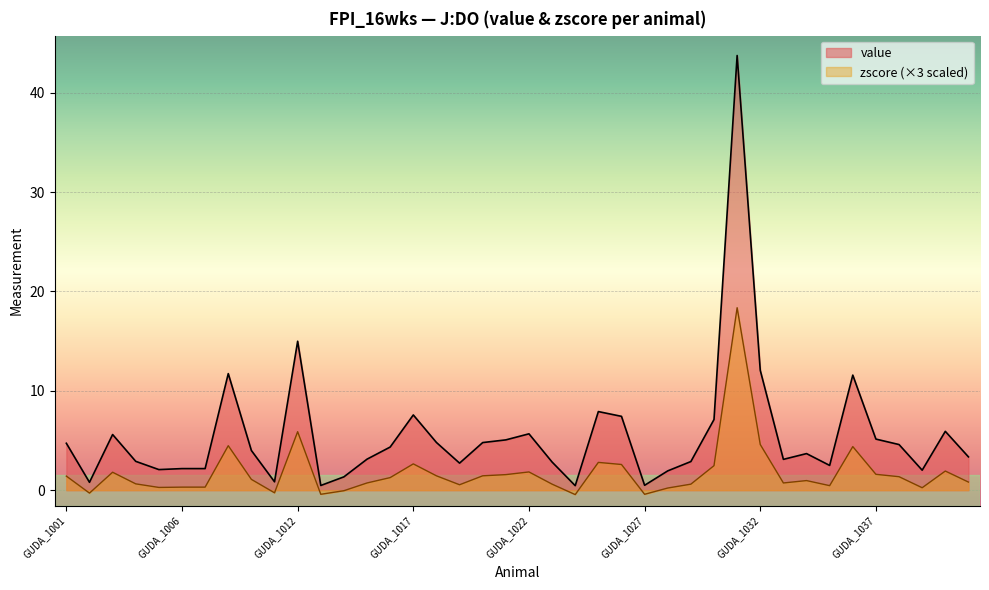

What is the value of the value point at the 22nd from the left?

2.8